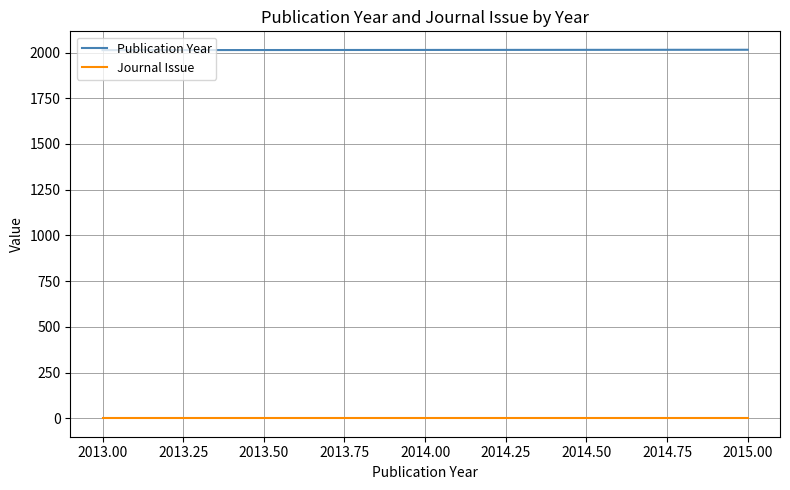

What are all the series names shown in the legend?

Publication Year, Journal Issue